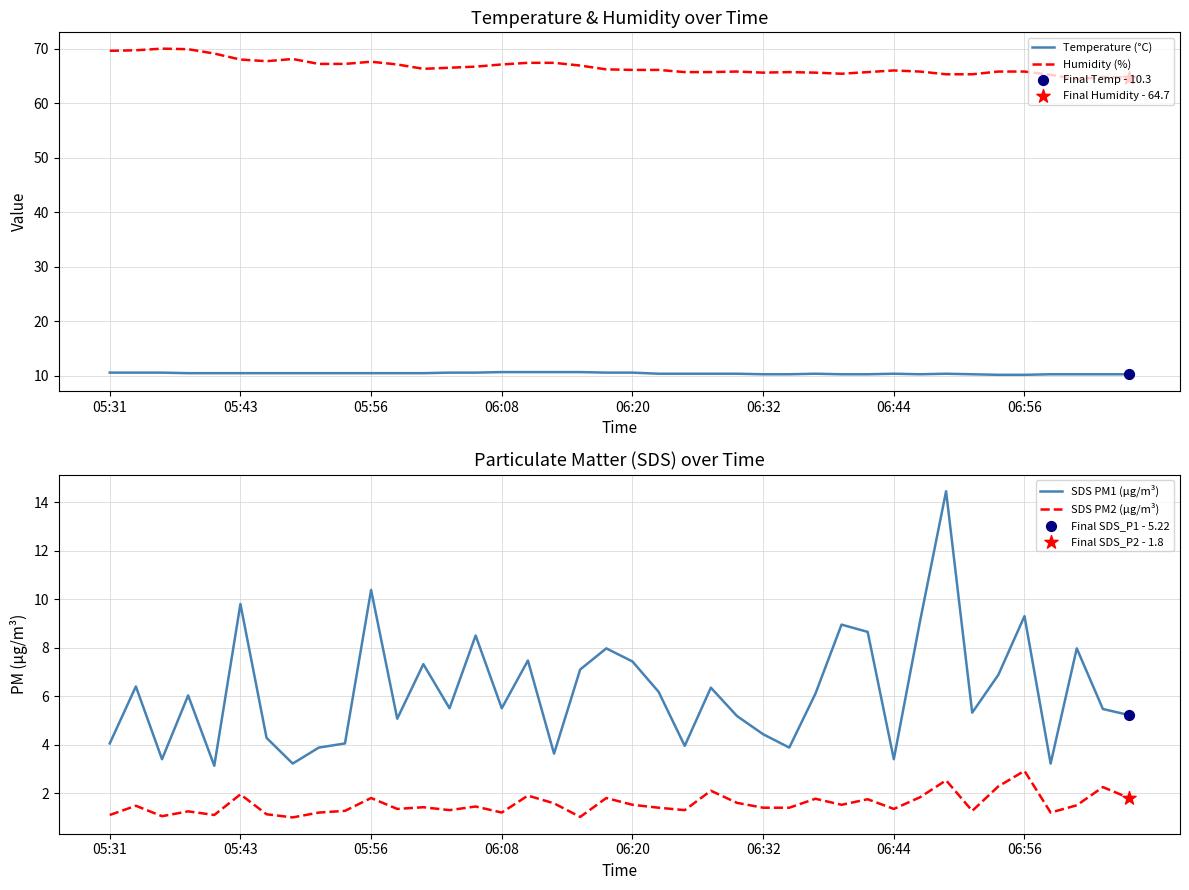

At which category is the sum across all series the highest?

32